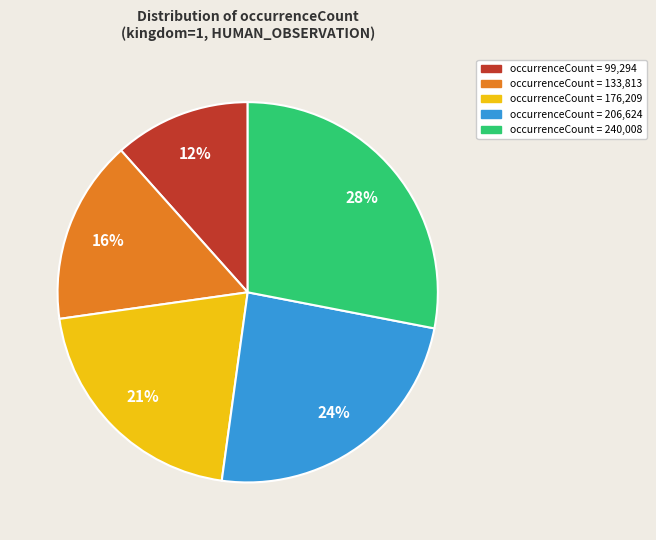

Between occurrenceCount = 206,624 and occurrenceCount = 133,813, which is larger?

occurrenceCount = 206,624